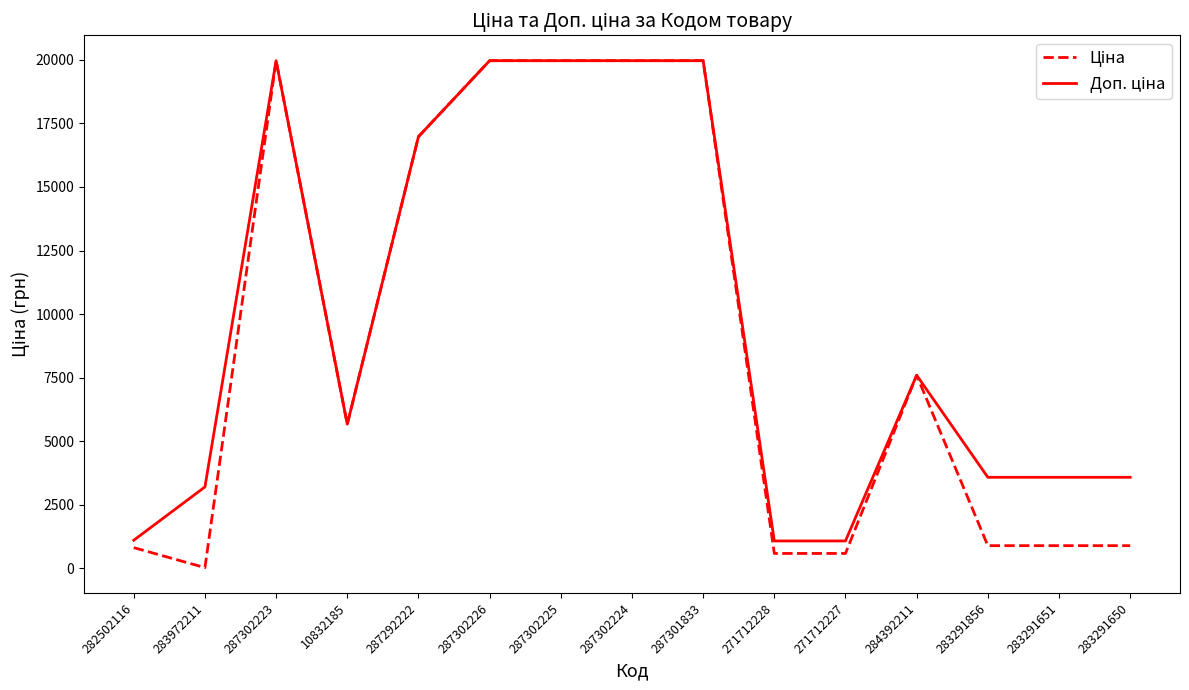

What is the total value across all series at 287292222?

33952.7